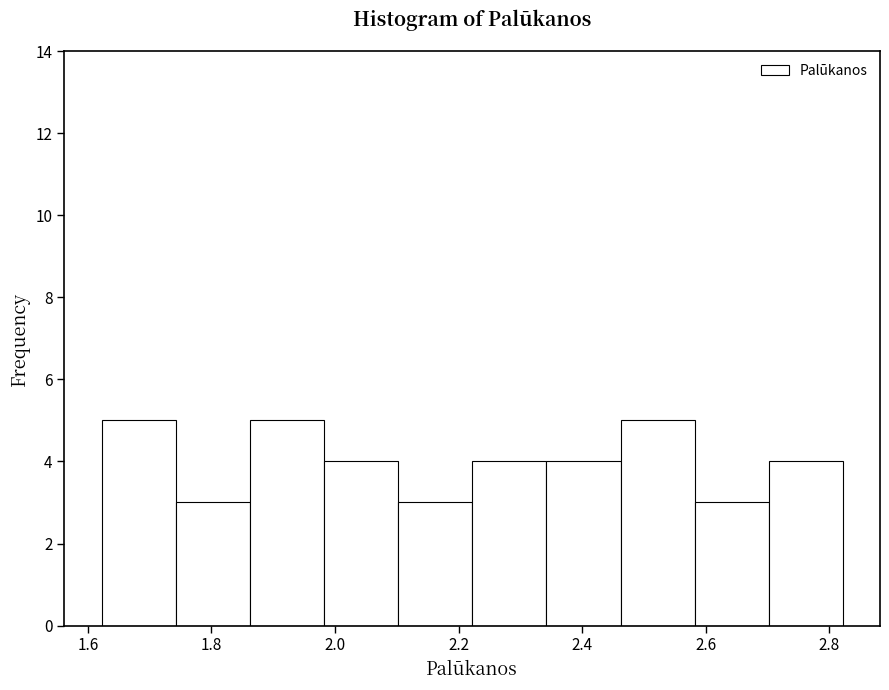

Reading left to right, list every bar in this chart as the range it spans on the x-axis followed by its height. Neither the bar edges nor the heights are printed on the chart, so give them approximately, as read against the axes.

1.62 to 1.74: 5
1.74 to 1.86: 3
1.86 to 1.98: 5
1.98 to 2.10: 4
2.10 to 2.22: 3
2.22 to 2.34: 4
2.34 to 2.46: 4
2.46 to 2.58: 5
2.58 to 2.70: 3
2.70 to 2.82: 4